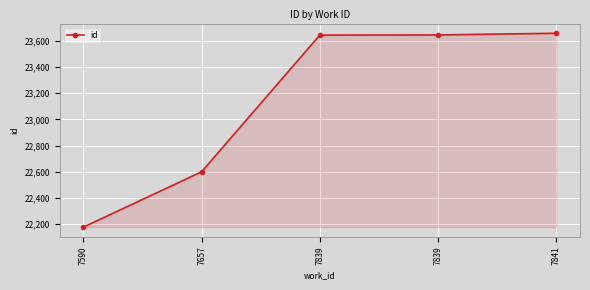

How many distinct data groups are displayed?

1